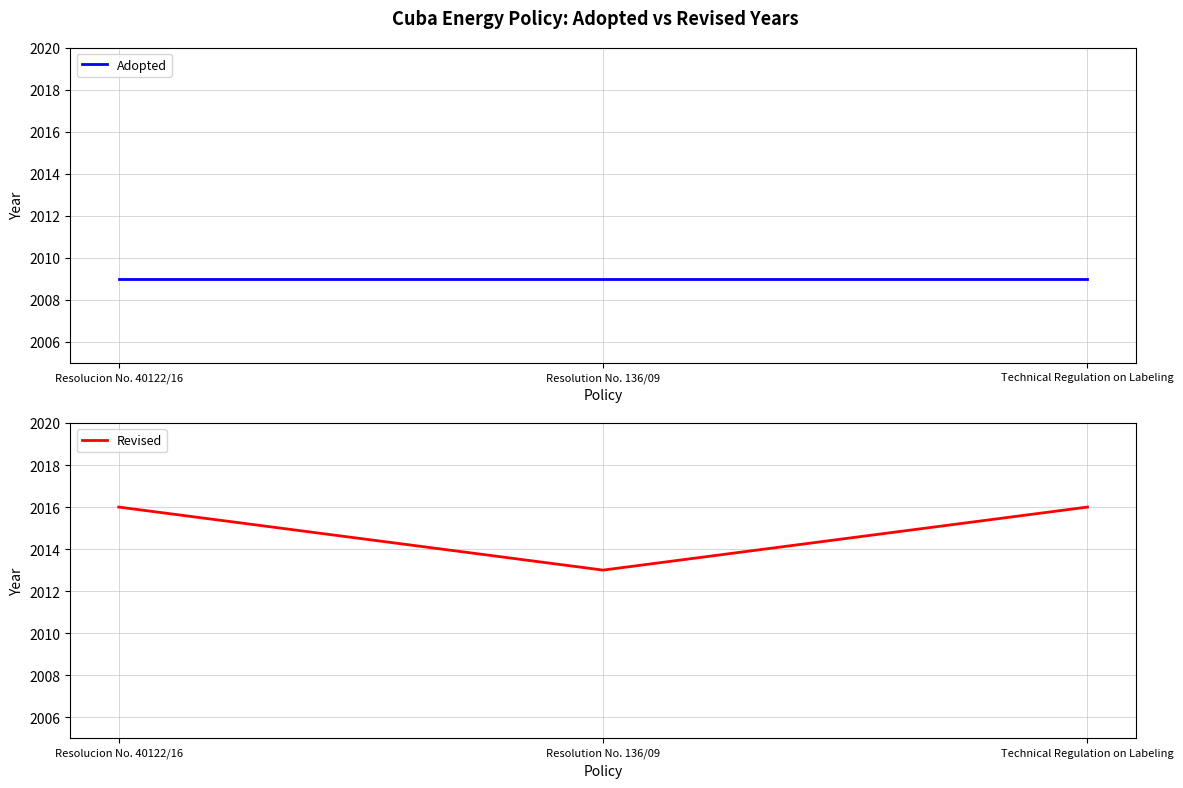

Reading right to left, transcribe all the data shown in this chart.

Adopted: Technical Regulation on Labeling=2009	Resolution No. 136/09=2009	Resolucion No. 40122/16=2009
Revised: Technical Regulation on Labeling=2016	Resolution No. 136/09=2013	Resolucion No. 40122/16=2016